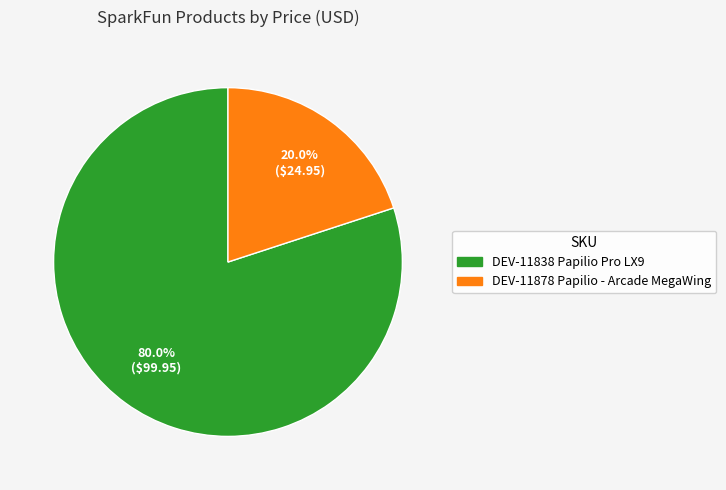

Is the sum of DEV-11878 Papilio - Arcade MegaWing and DEV-11838 Papilio Pro LX9 greater than half?

Yes